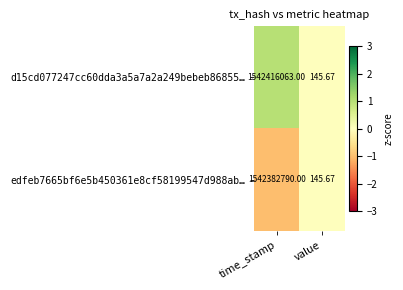

List the labels in order of edfeb7665bf6e5b450361e8cf58199547d988ab… value, largest first.

time_stamp, value